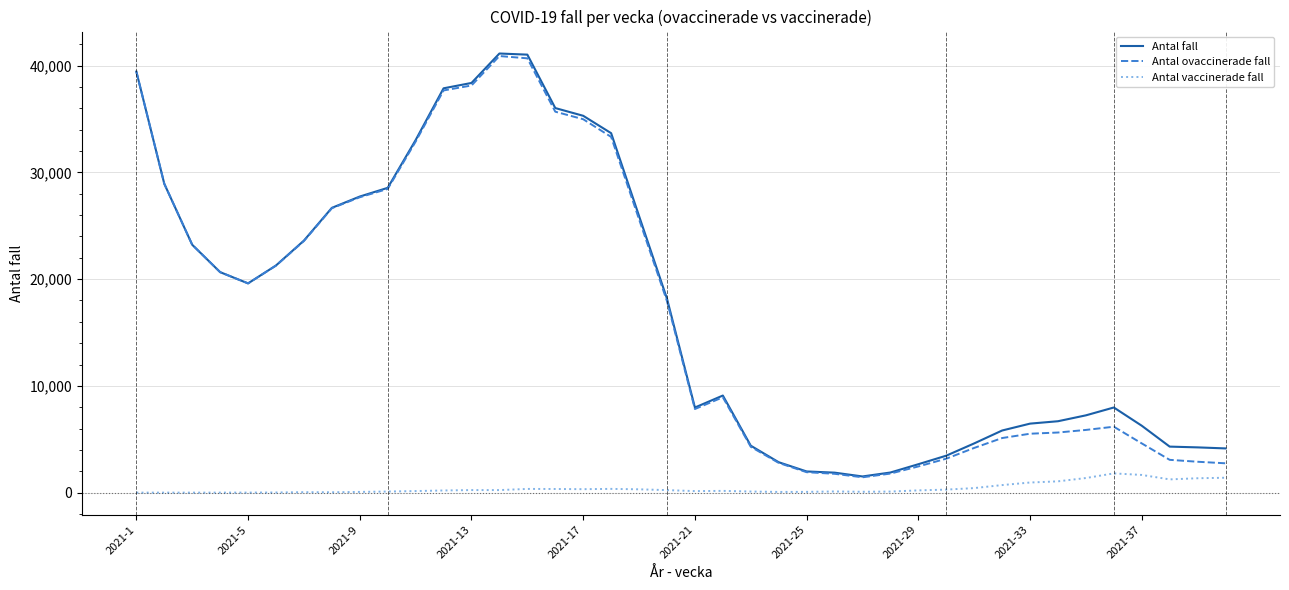

True or false: Antal fall and Antal vaccinerade fall intersect in this chart.

False